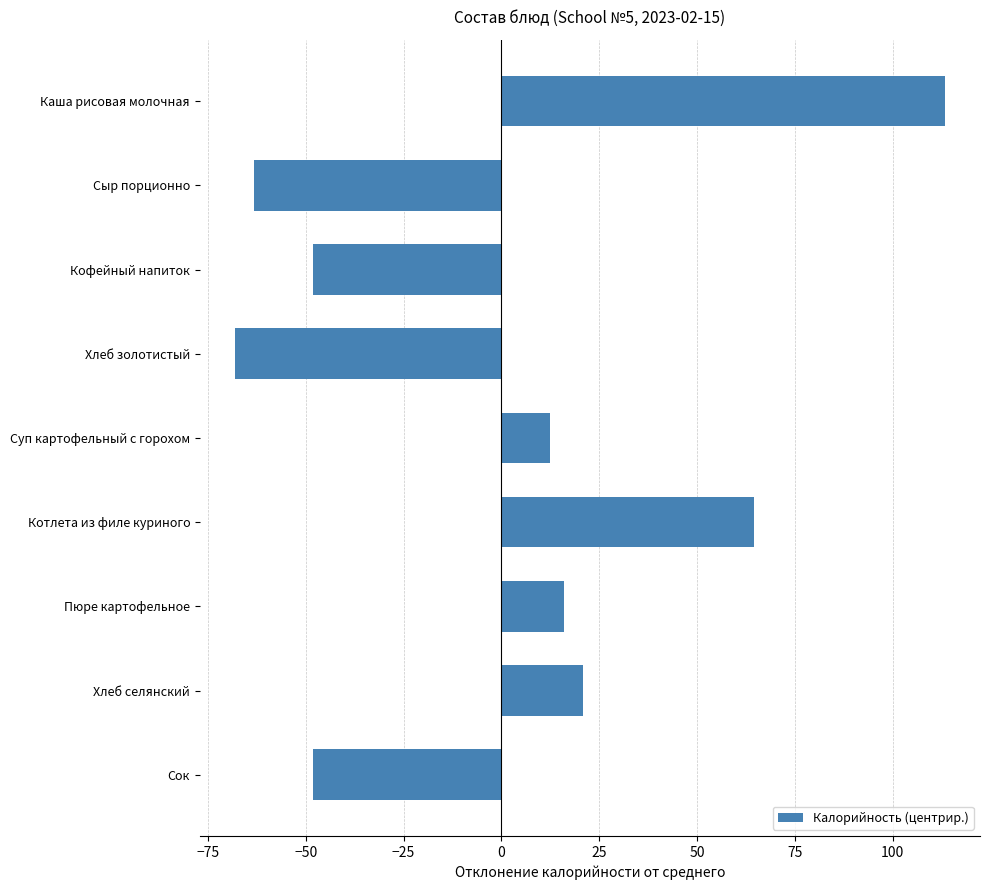

The chart shows a value of 64.6 at Котлета из филе куриного. True or false?

True